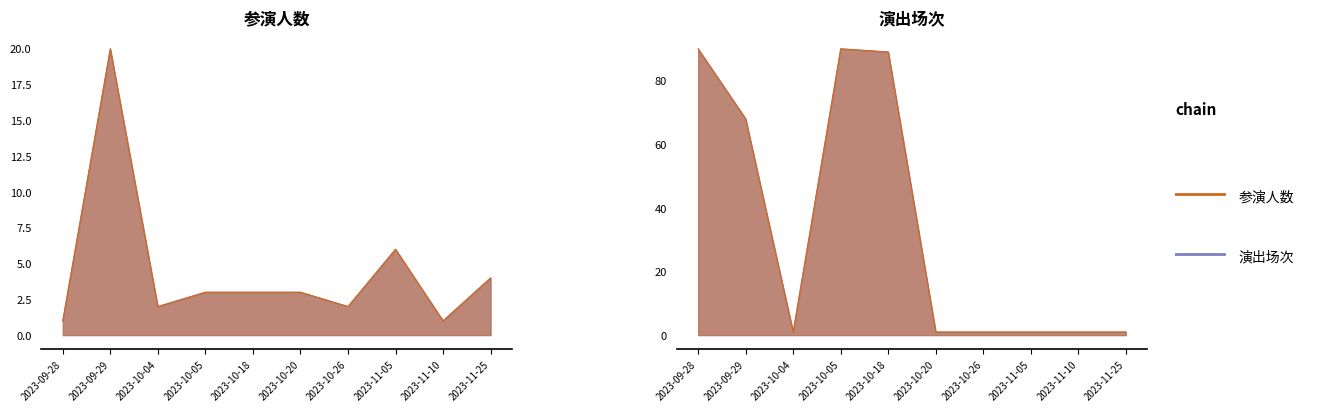

True or false: 演出场次 and 参演人数 intersect in this chart.

True